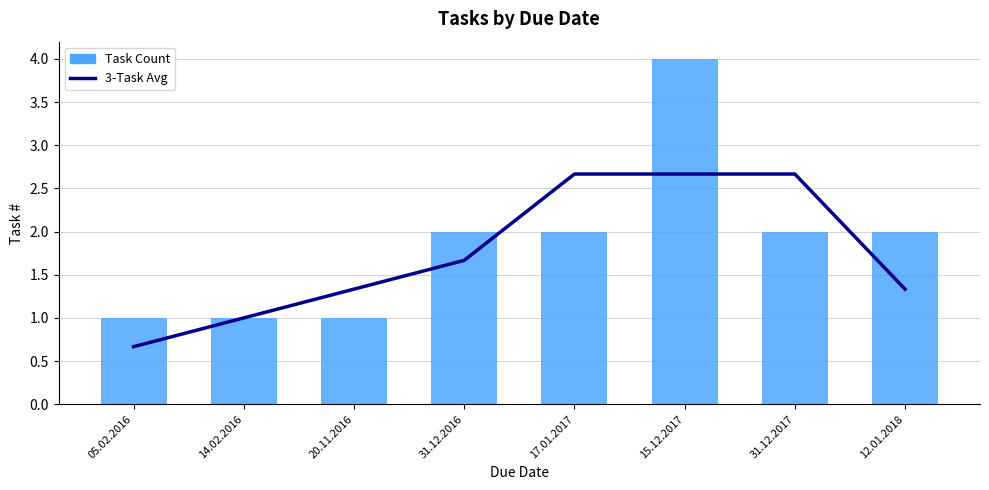

What is the difference between the 3-Task Avg values at 31.12.2016 and 05.02.2016?

1.0